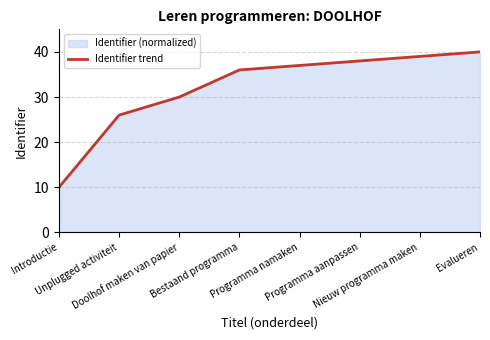

What is the average value?

32